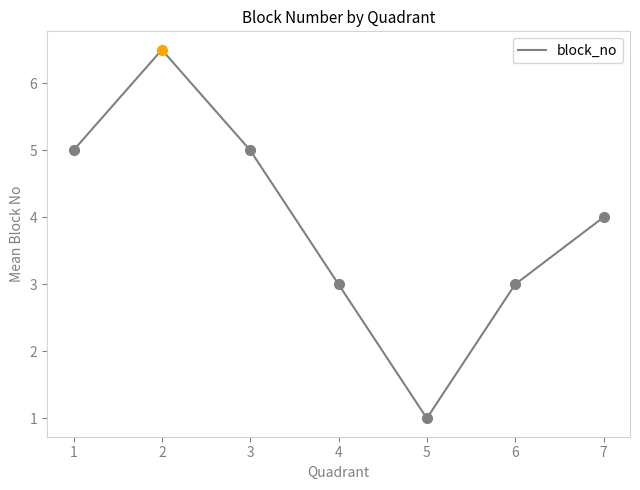

What is the ratio of the value at 5 to the value at 2?

0.2